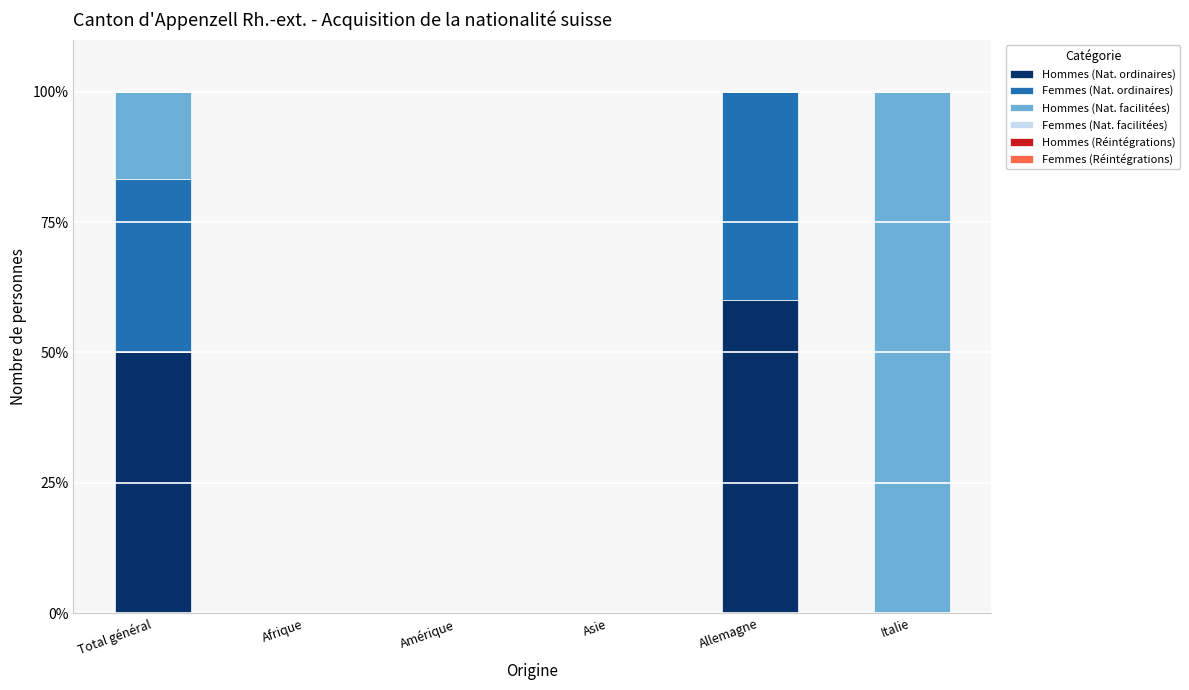

What is the total value across all series at Total général?

100.0